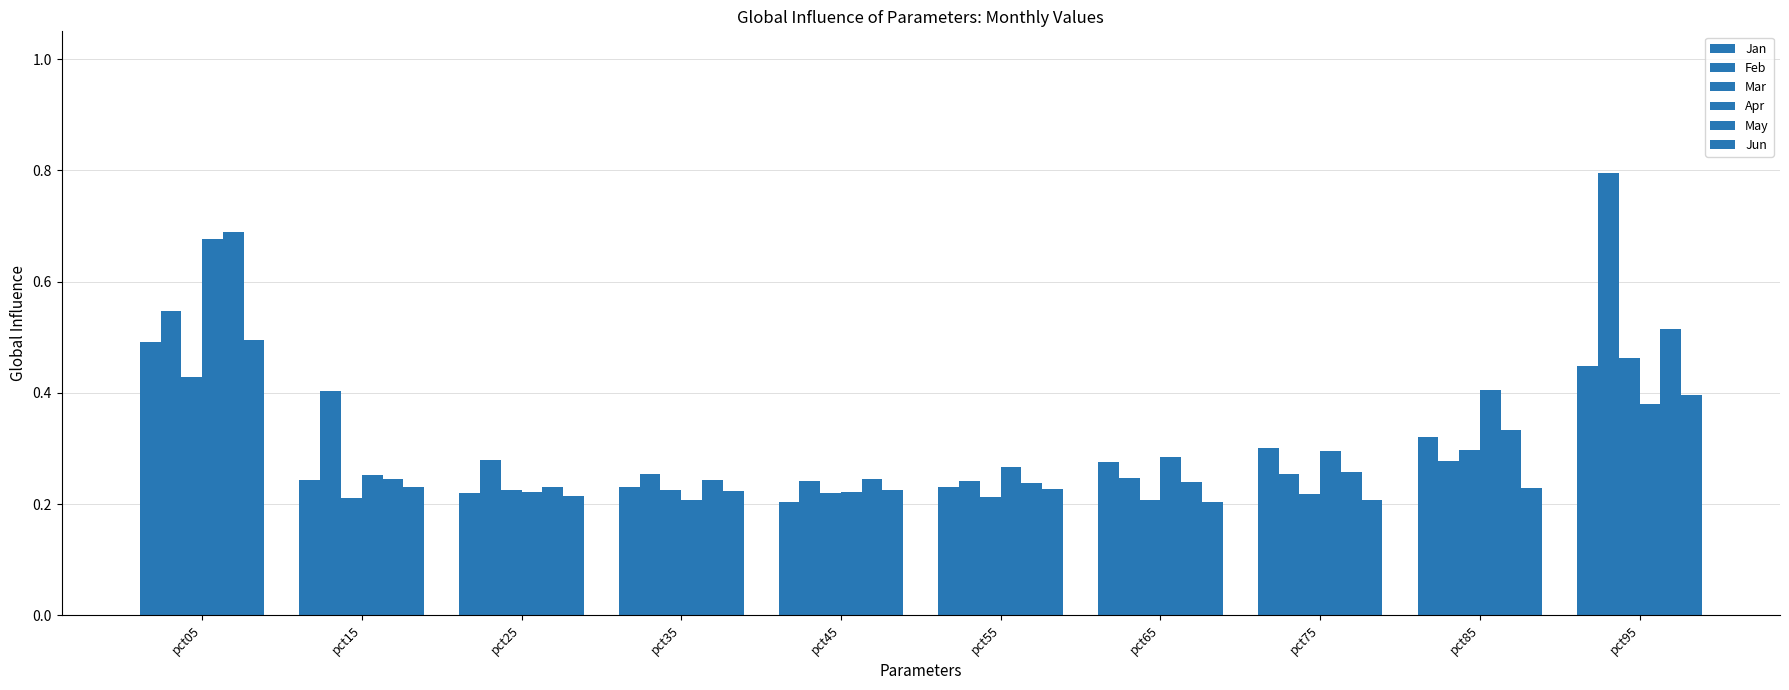

How many categories are shown in the chart?

10